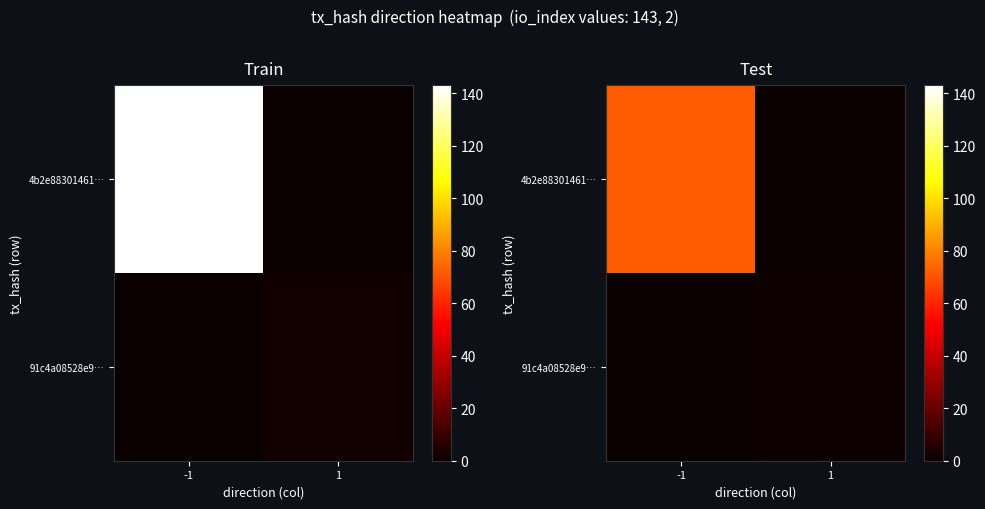

Which series changed the most between -1 and 1?

4b2e88301461…